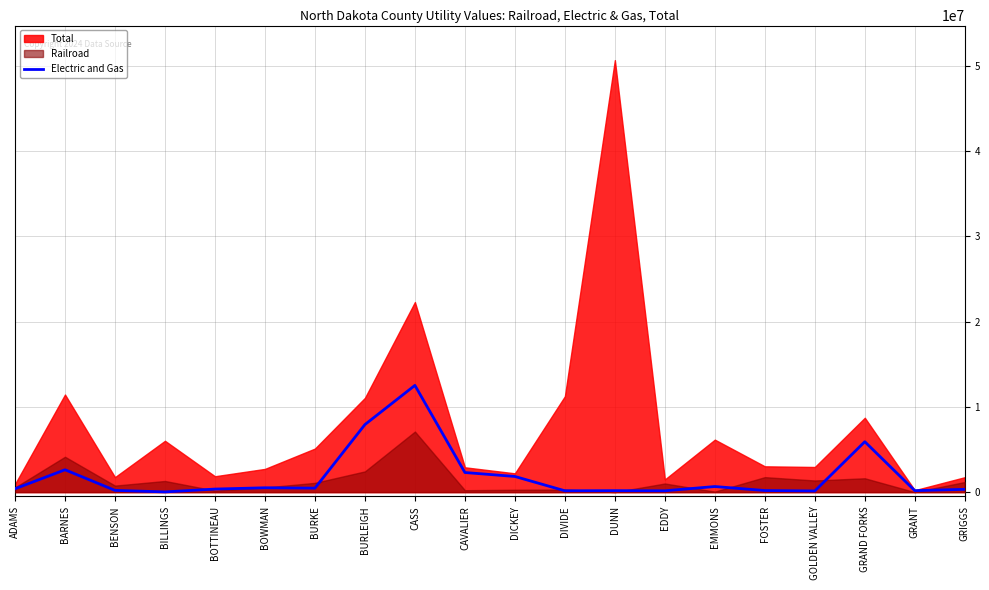

Reading right to left, what are all the values shown in this chart?

328782	176194	5915576	138674	188545	657469	158129	172937	159369	1838504	2301508	12521274	7923745	466876	512126	360451	27187	207069	2622926	395021